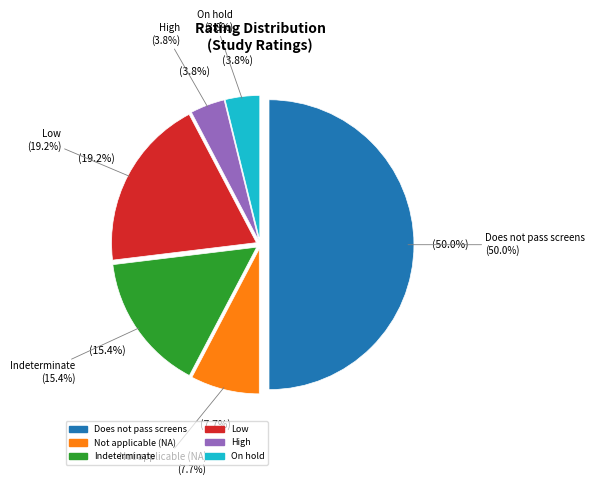

Which category has the biggest portion of the pie?

Does not pass screens